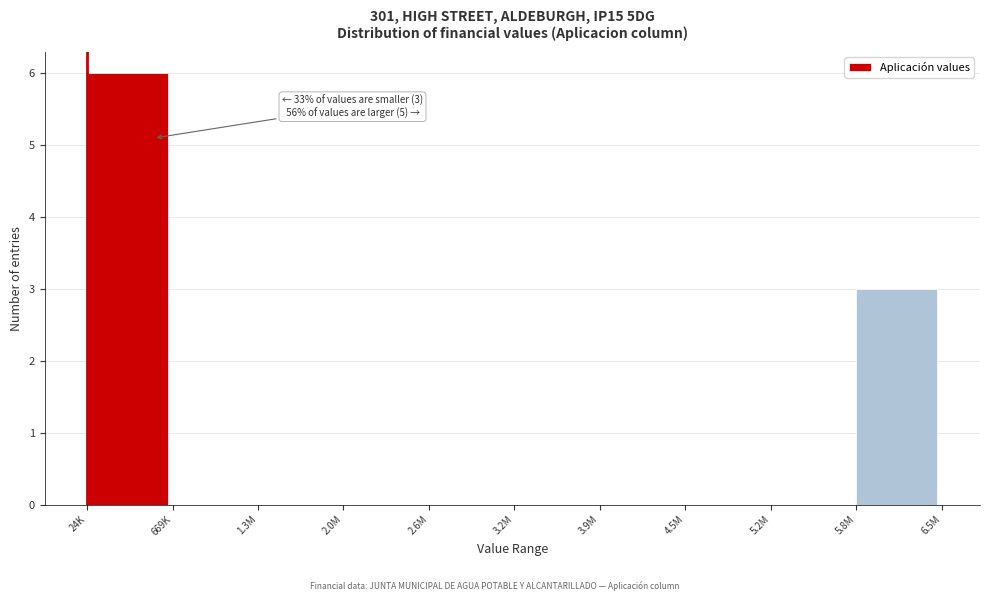

Reading left to right, extract all data points from this chart.

24K=6	669K=0	1.3M=0	2.0M=0	2.6M=0	3.2M=0	3.9M=0	4.5M=0	5.2M=0	5.8M=3